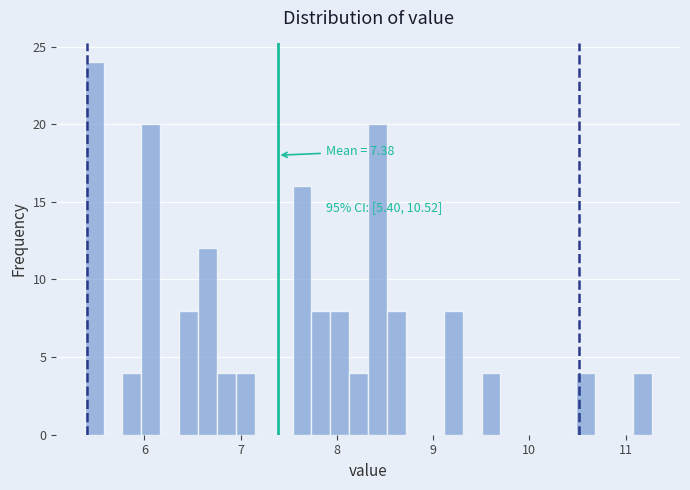

Around what value on the x-axis is the tallest bar? Give the approximate position of its centre, as read against the axis.

5.5